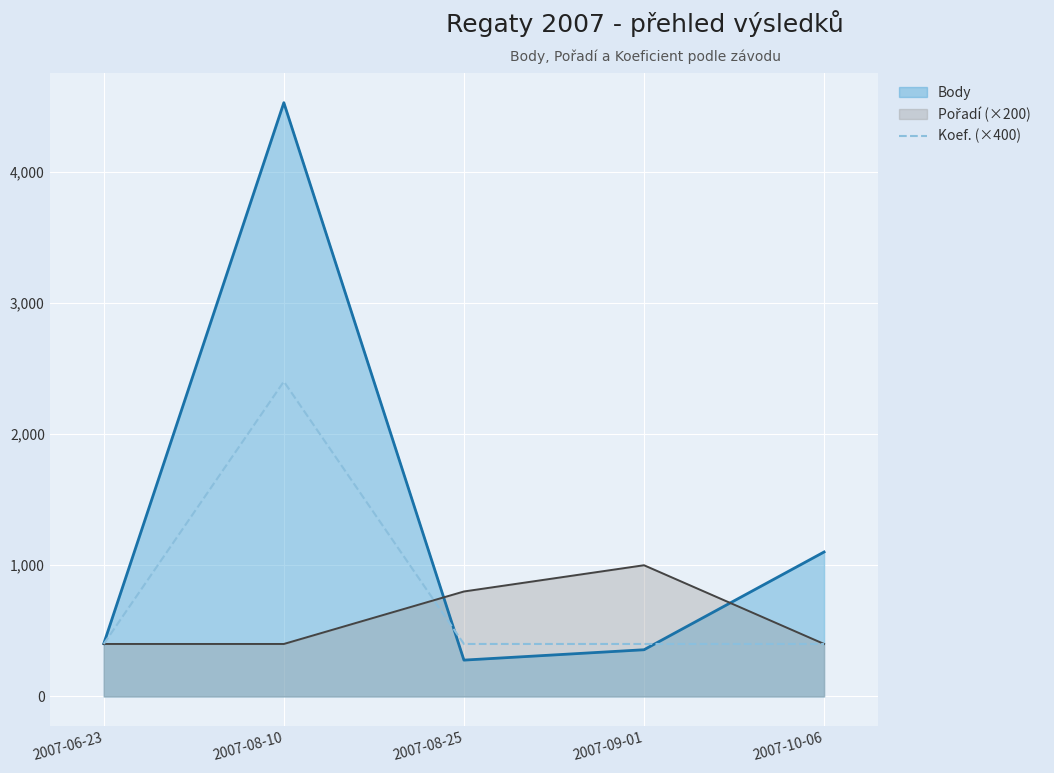

Which category has the highest value across all series?

2007-08-10